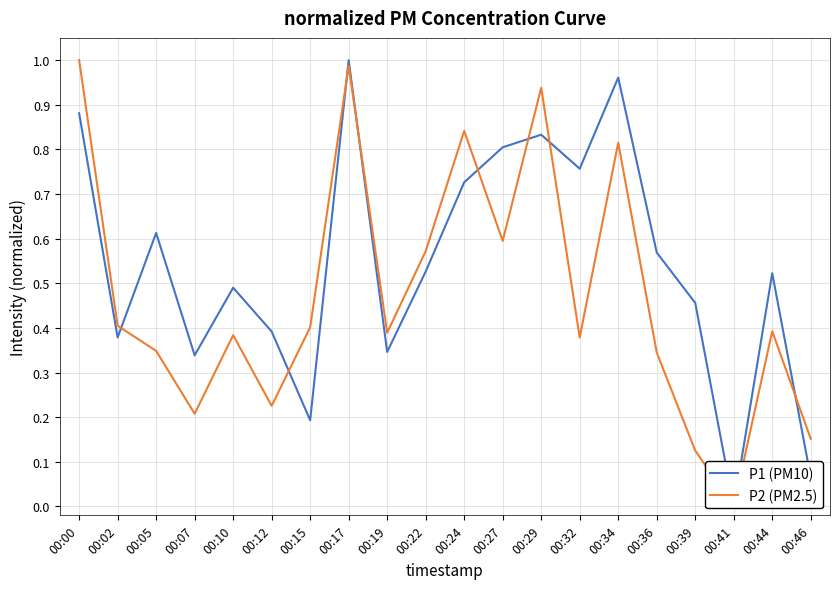

Where do P2 (PM2.5) and P1 (PM10) first cross each other?

00:02 and 00:05